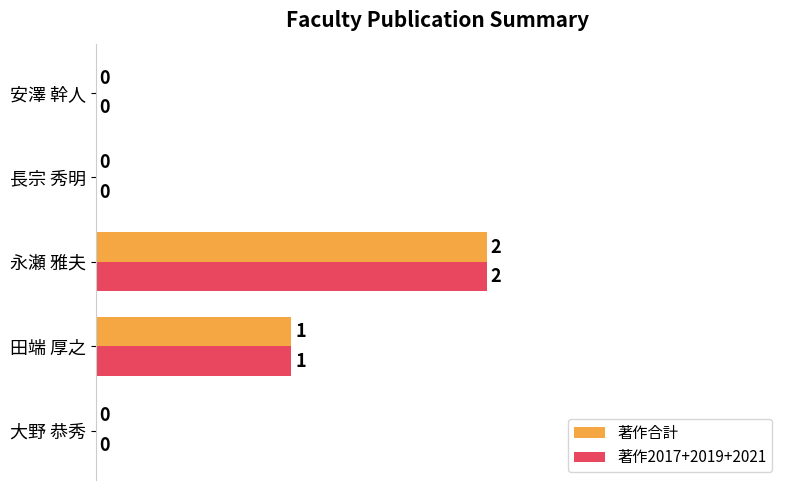

Count the number of data series in this chart.

2